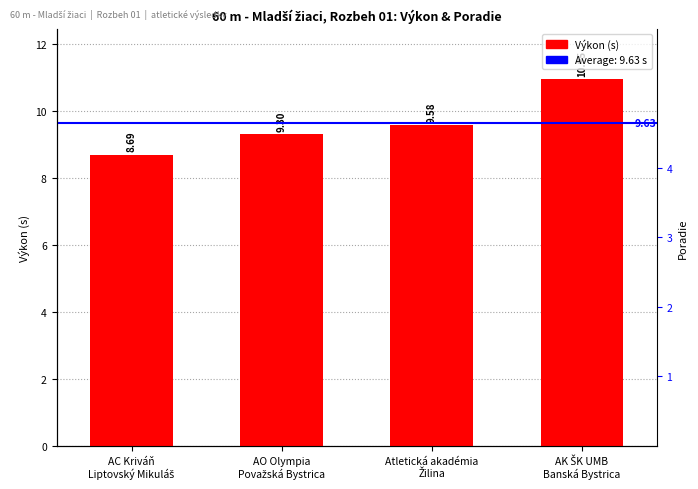

Which has a higher value, AC Kriváň
Liptovský Mikuláš or AK ŠK UMB
Banská Bystrica?

AK ŠK UMB
Banská Bystrica